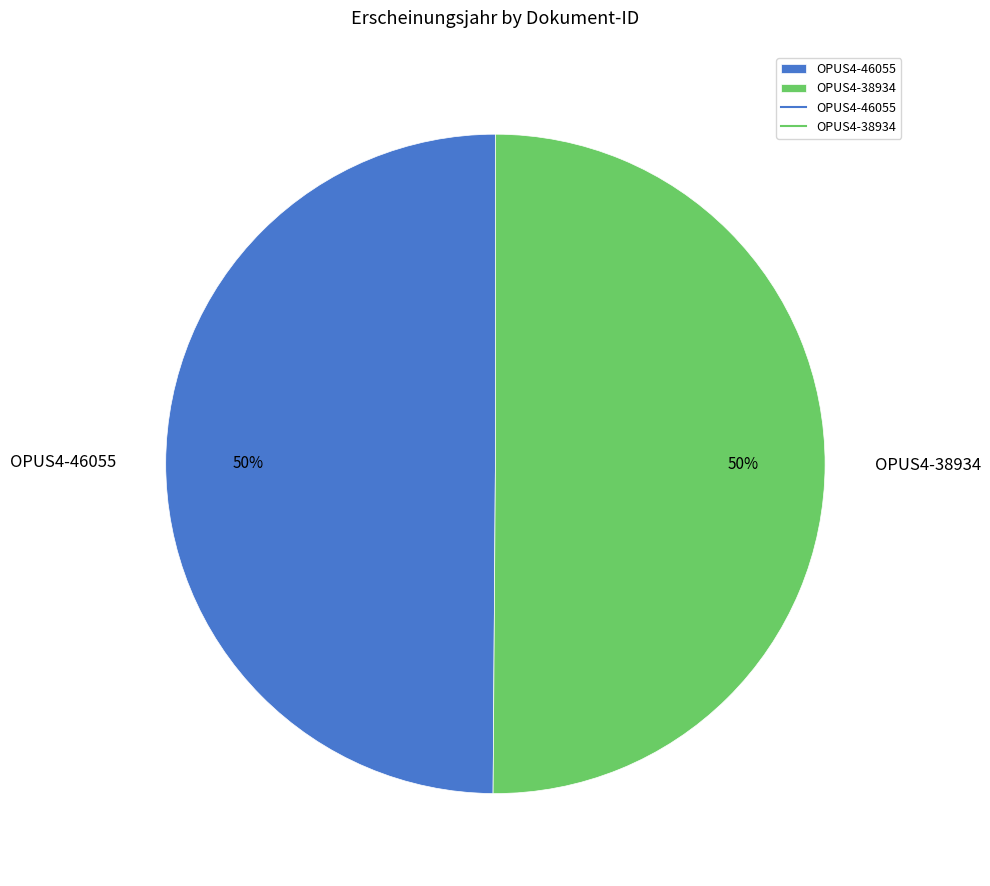

Approximately how many times larger is the value at OPUS4-46055 compared to OPUS4-38934?

1.0